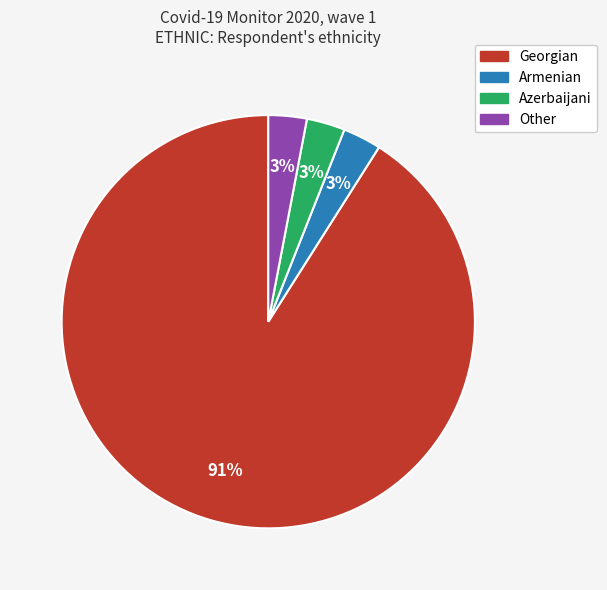

To the nearest percent, what is the difference between the Azerbaijani and Georgian slice percentages?

88%